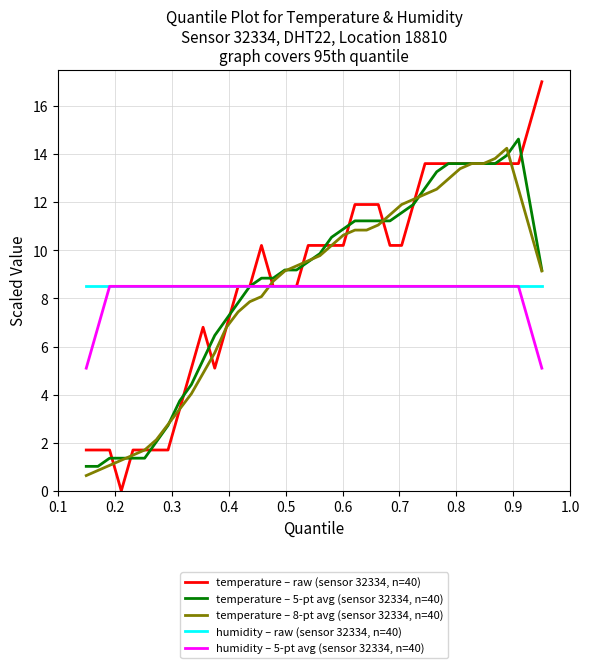

Which series ends up on top after the final intersection of humidity – 5-pt avg (sensor 32334, n=40) and temperature – 8-pt avg (sensor 32334, n=40)?

temperature – 8-pt avg (sensor 32334, n=40)